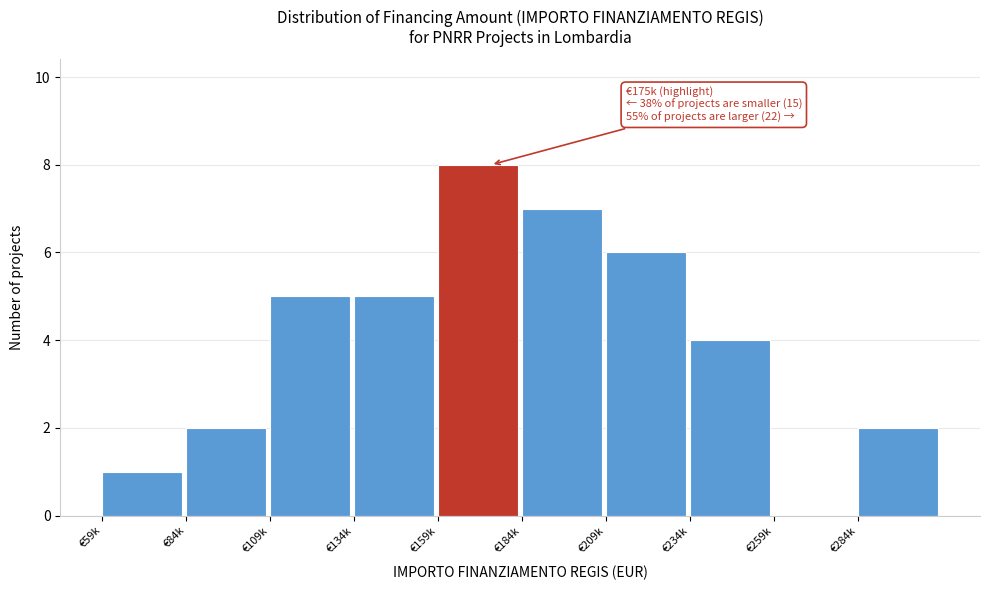

Reading left to right, list all the values displayed in this chart.

€59k=1	€84k=2	€109k=5	€134k=5	€159k=8	€184k=7	€209k=6	€234k=4	€259k=0	€284k=2